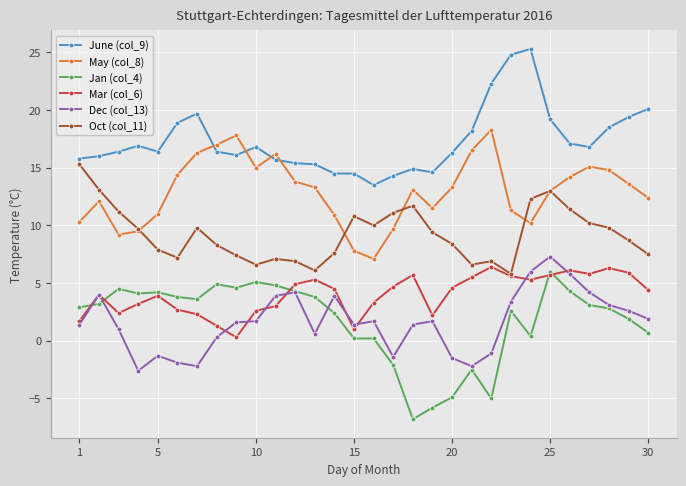

What is the value of the May (col_8) point at the 23rd from the left?

11.3